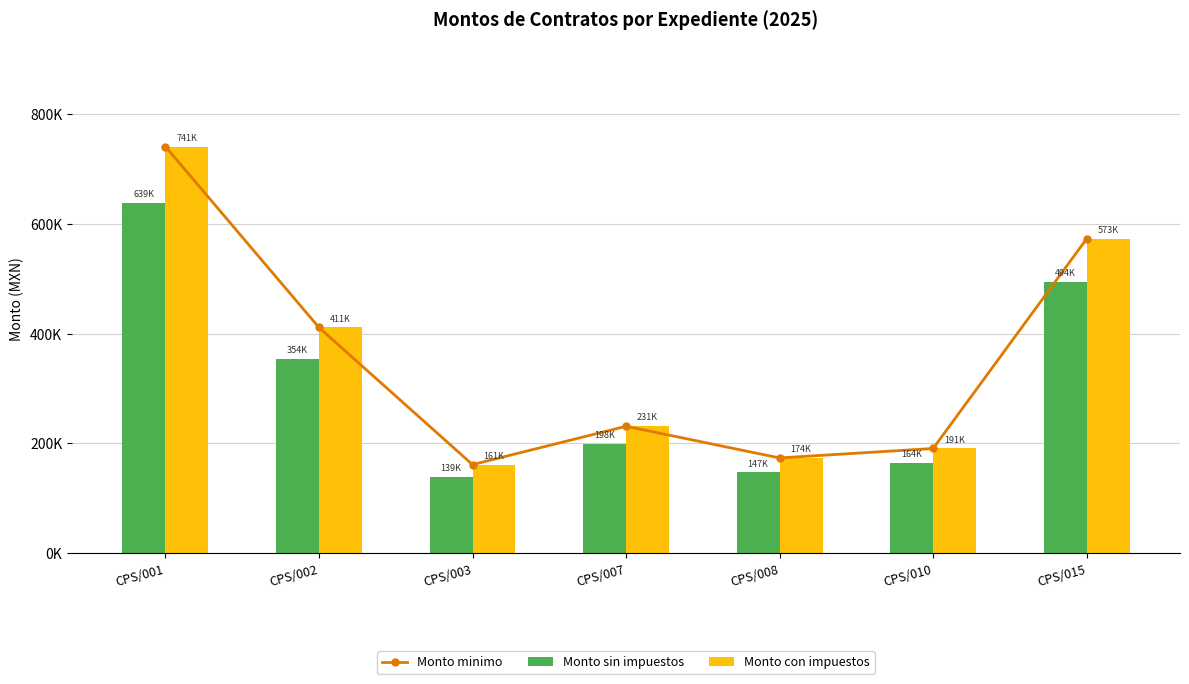

At which label does Monto sin impuestos first exceed 198446?

CPS/001